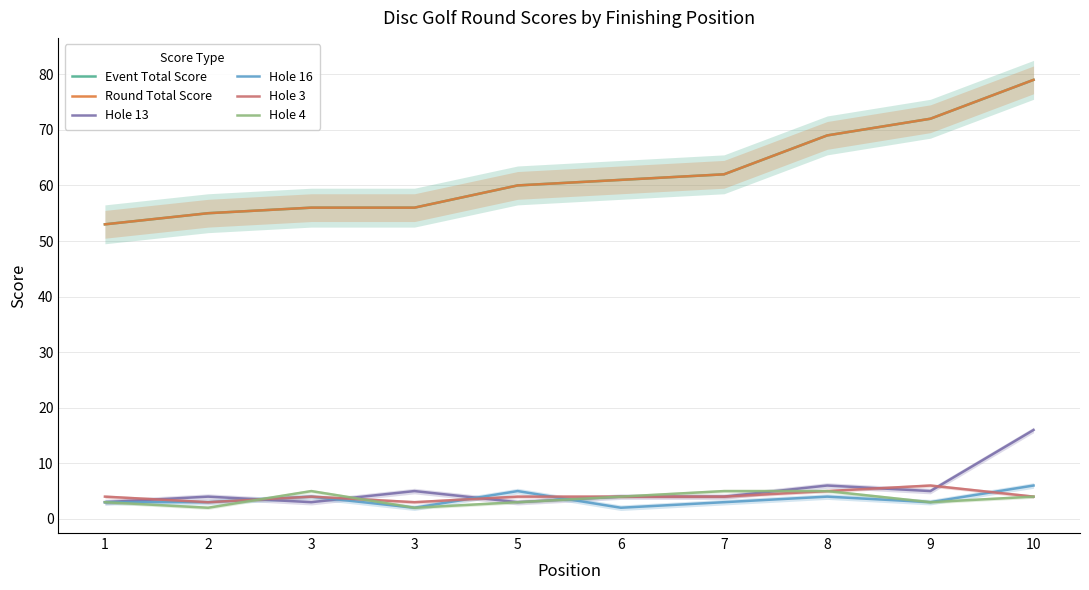

How many categories are shown in the chart?

10